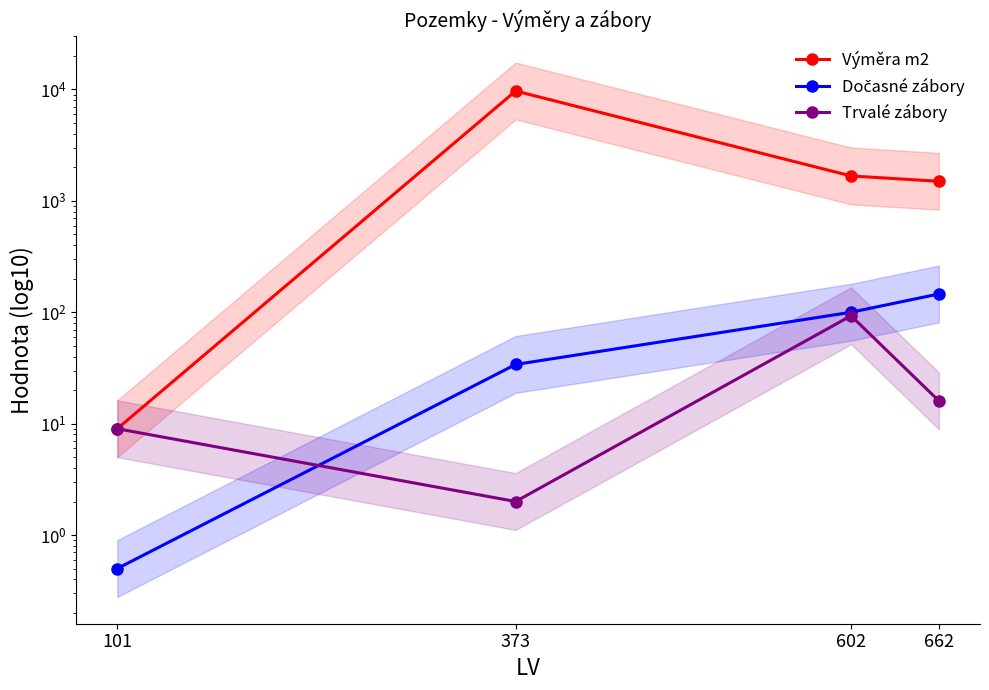

What is the difference between the maximum and second lowest values in the Trvalé zábory series?

84.0